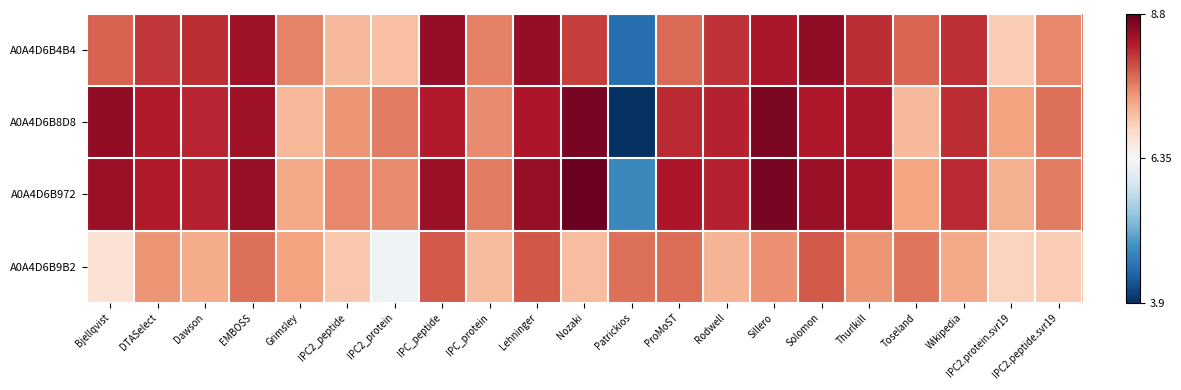

Rank the series at DTASelect from highest to lowest value.

A0A4D6B8D8, A0A4D6B972, A0A4D6B4B4, A0A4D6B9B2